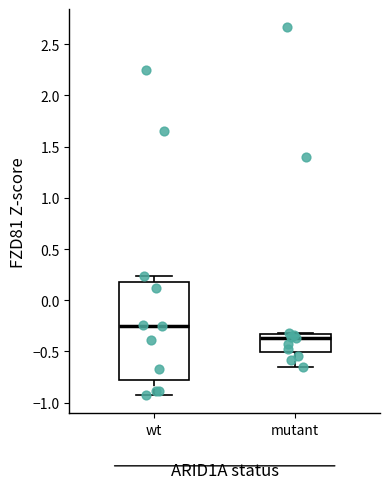

Comparing the boxes themselves (not the whiskers), which one is the tallest?

wt